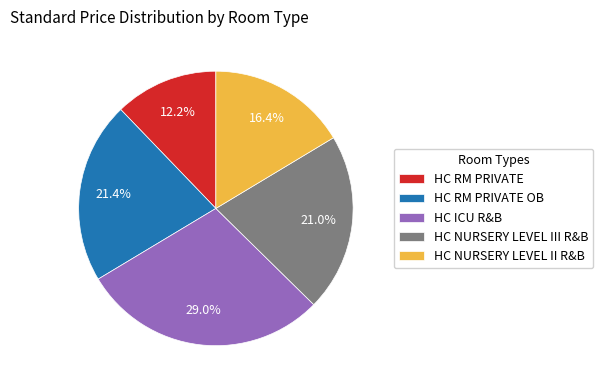

Do HC NURSERY LEVEL II R&B and HC RM PRIVATE OB together represent more than half of the pie?

No